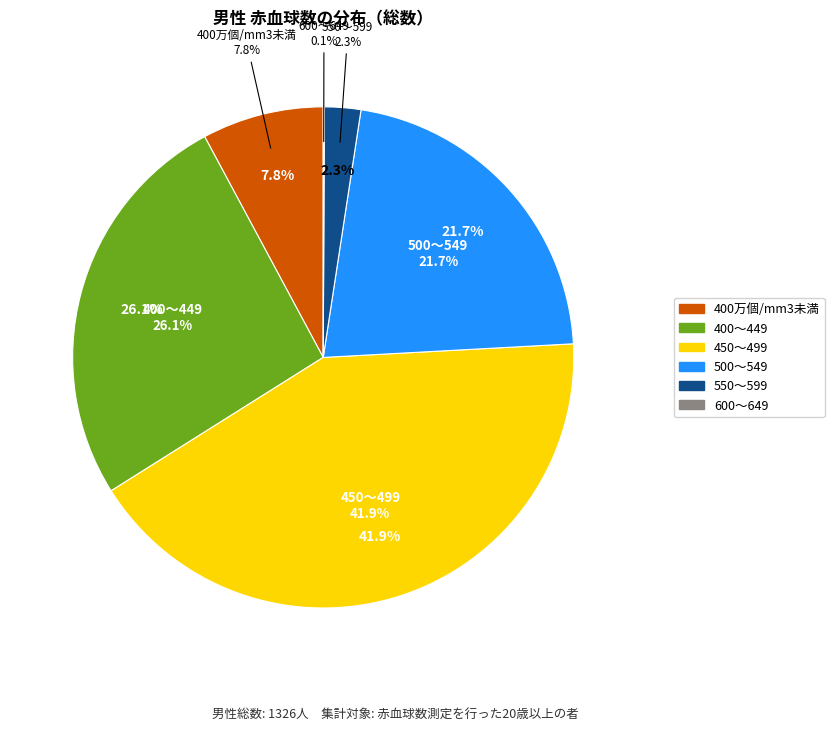

Which category has the smallest portion of the pie?

600～649